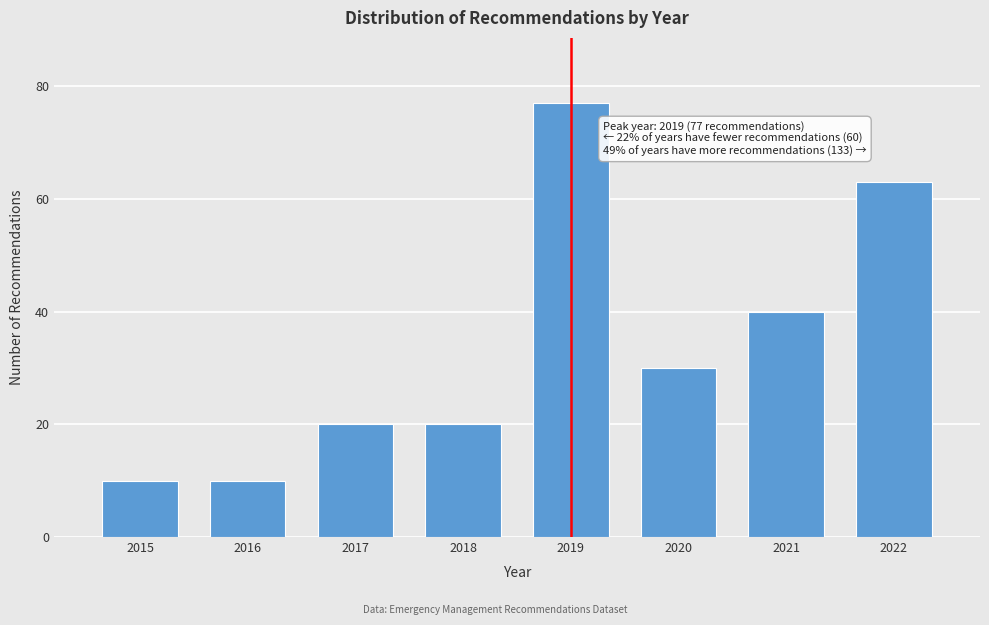

Reading left to right, extract all data points from this chart.

10	10	20	20	77	30	40	63